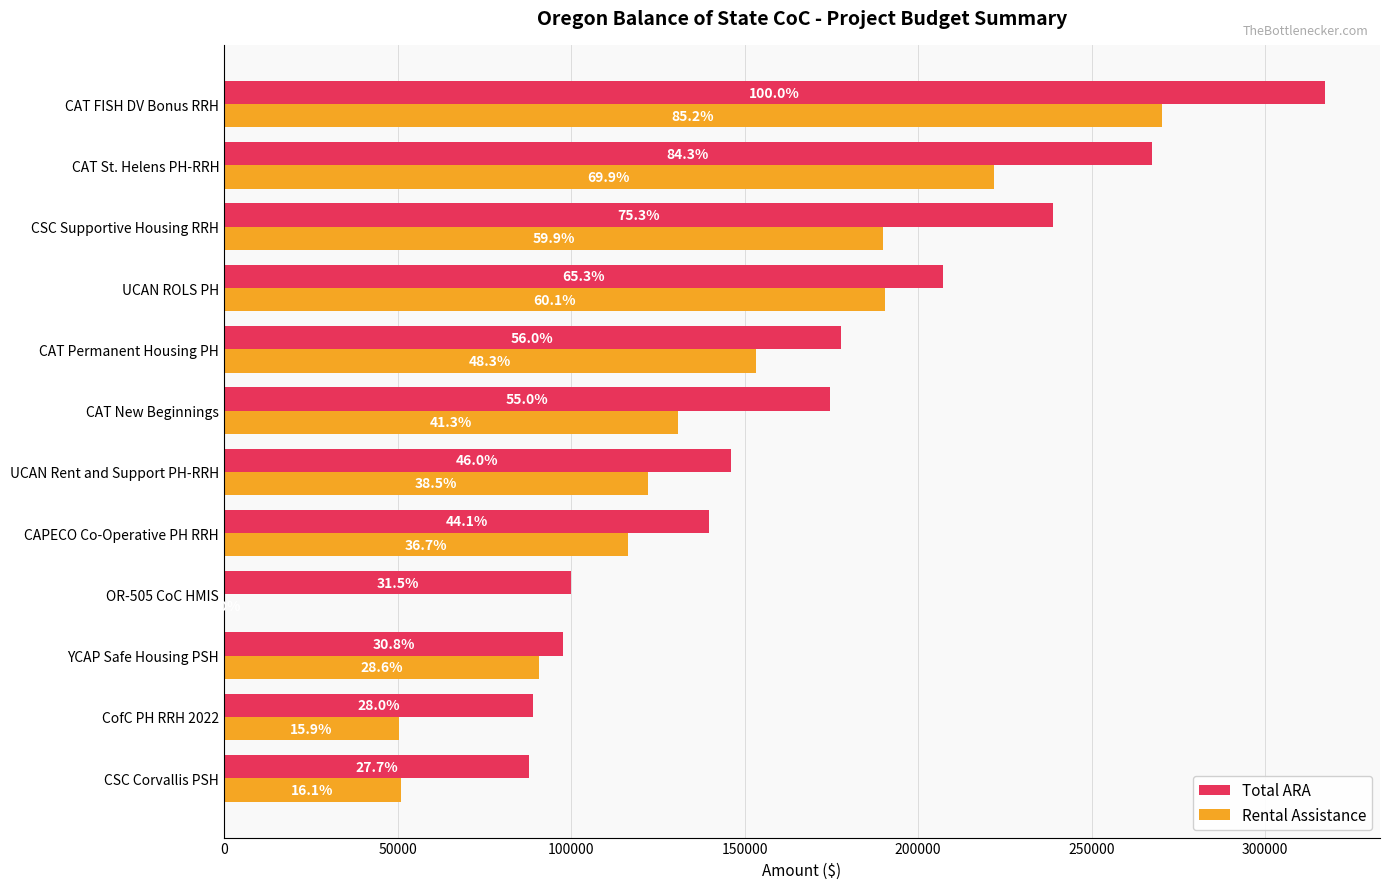

What are all the series names shown in the legend?

Total ARA, Rental Assistance